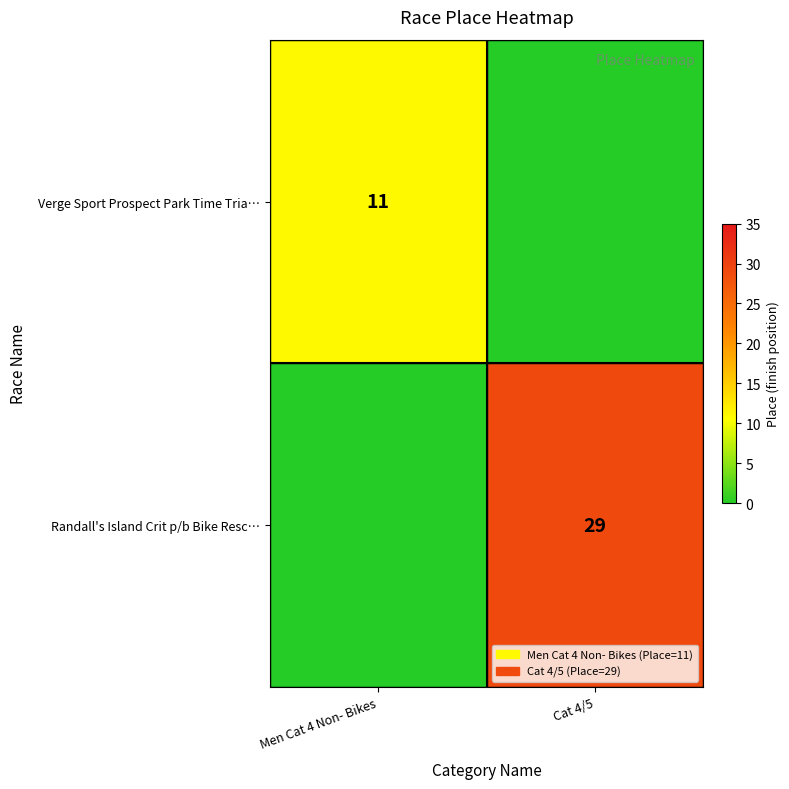

The Randall's Island Crit p/b Bike Resc… series shows 6 at Cat 4/5. True or false?

False